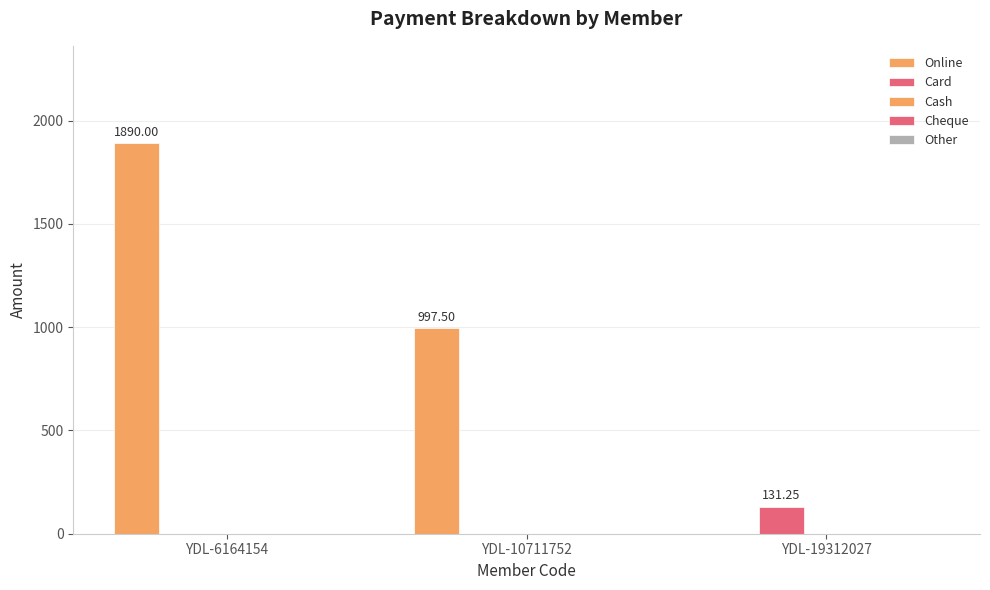

At which category is the sum across all series the highest?

YDL-6164154